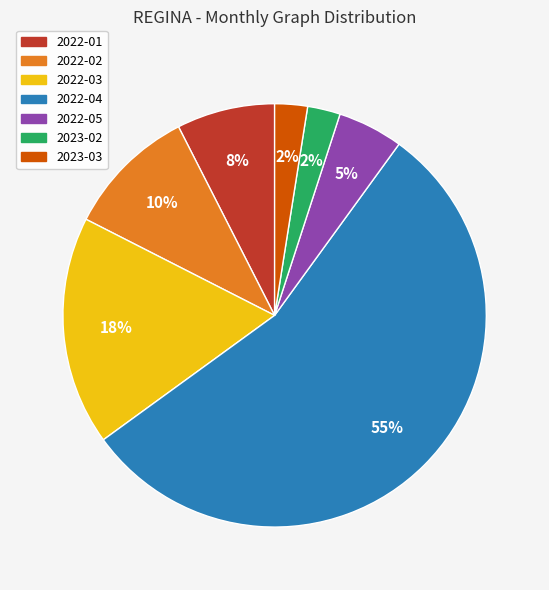

Is there any slice that represents more than half of the pie?

Yes